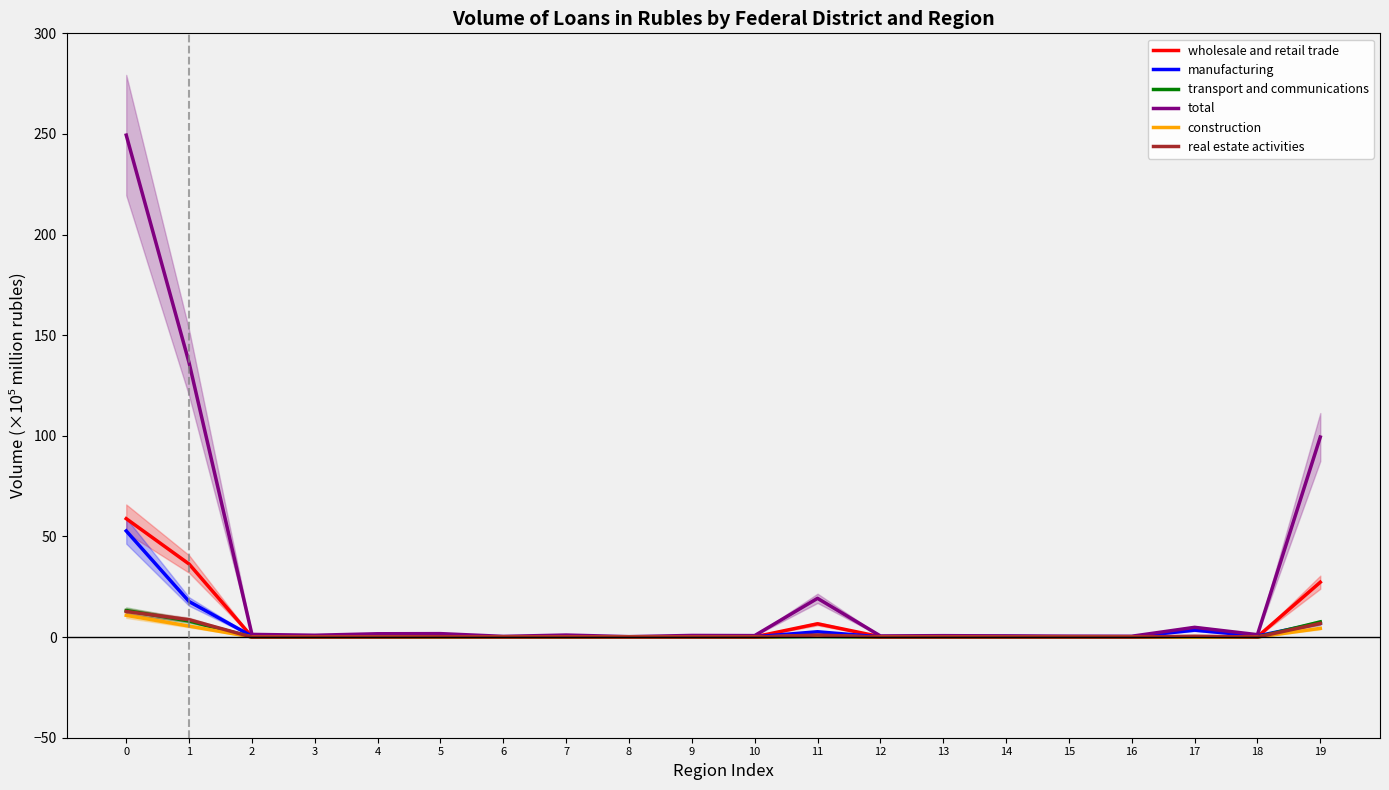

Which series has the largest range (max minus min)?

total